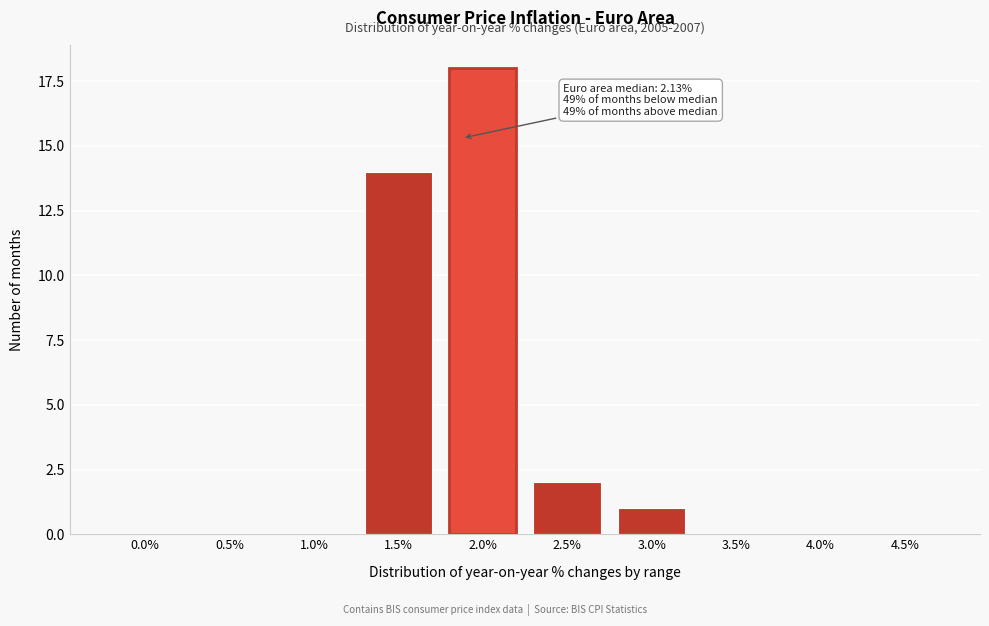

Reading right to left, what are all the values shown in this chart?

4.5%=0	4.0%=0	3.5%=0	3.0%=1	2.5%=2	2.0%=18	1.5%=14	1.0%=0	0.5%=0	0.0%=0